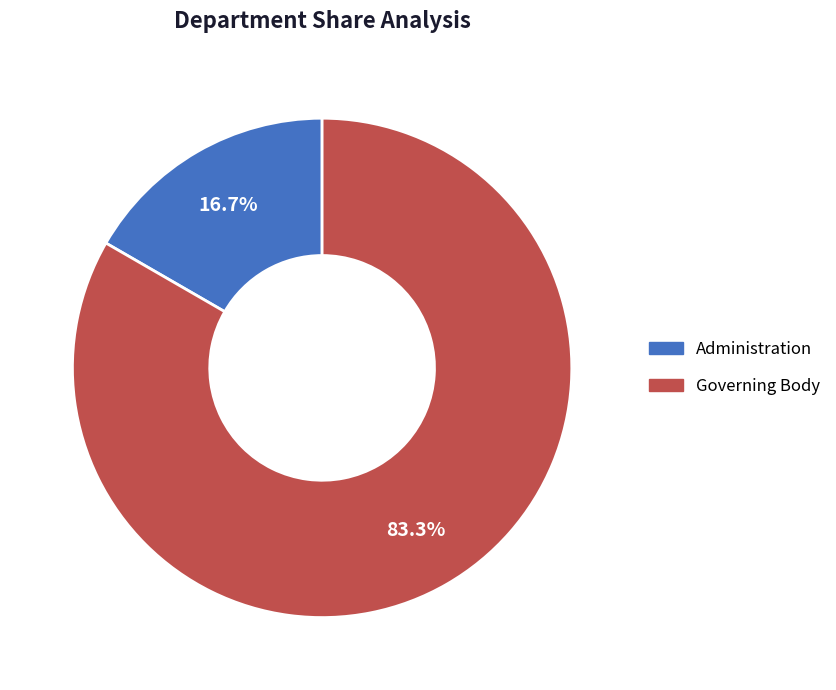

Rank the categories by value from lowest to highest.

Administration, Governing Body